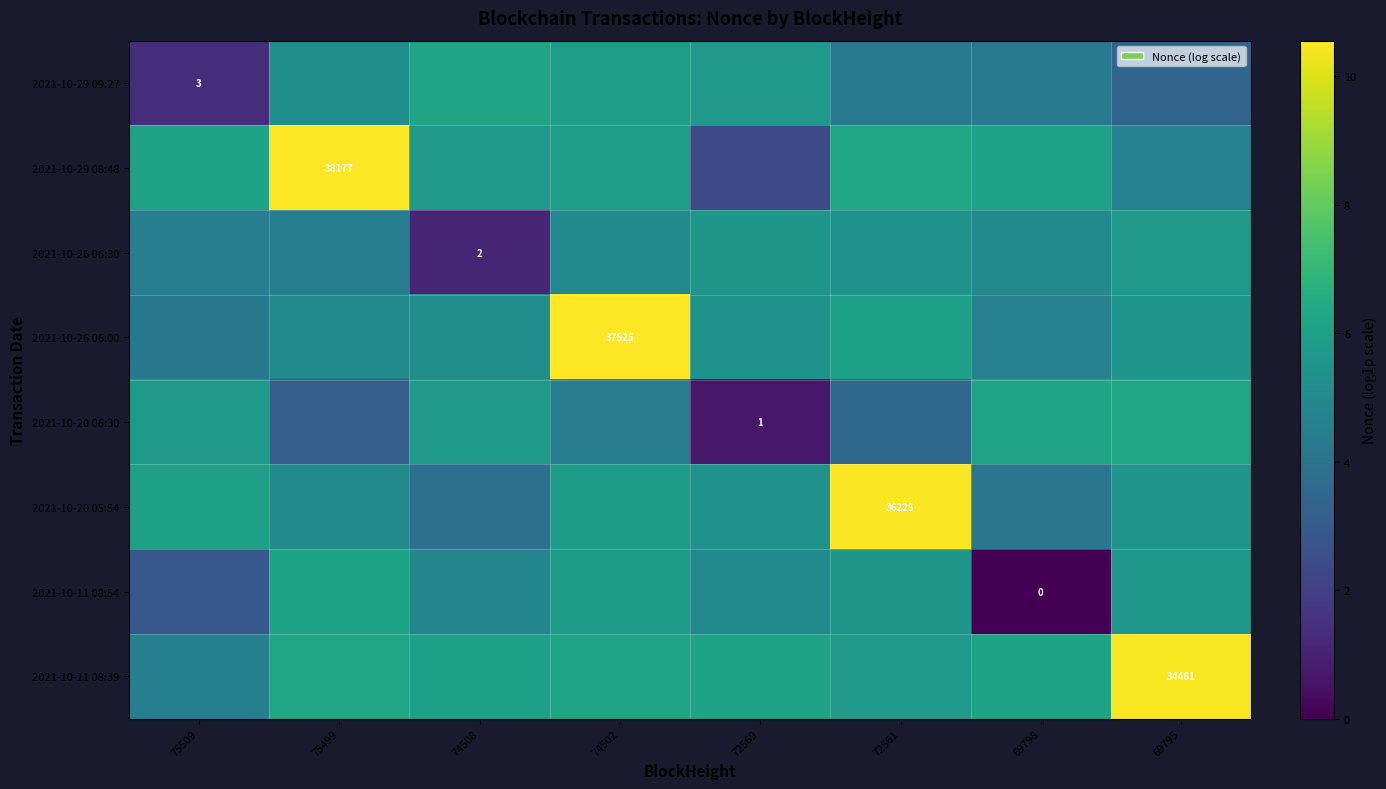

The value of 2021-10-29 09:27 at 69795 is 3.4. True or false?

True